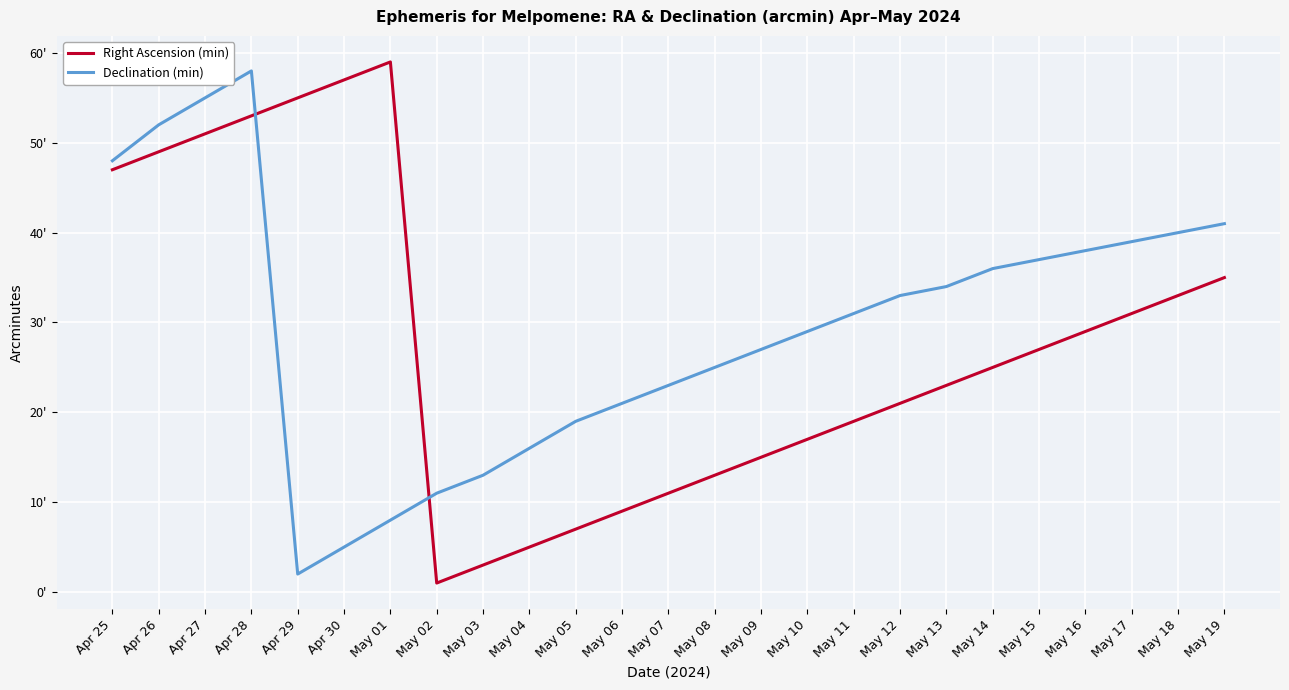

What is the label of the 24th point from the right?

Apr 26